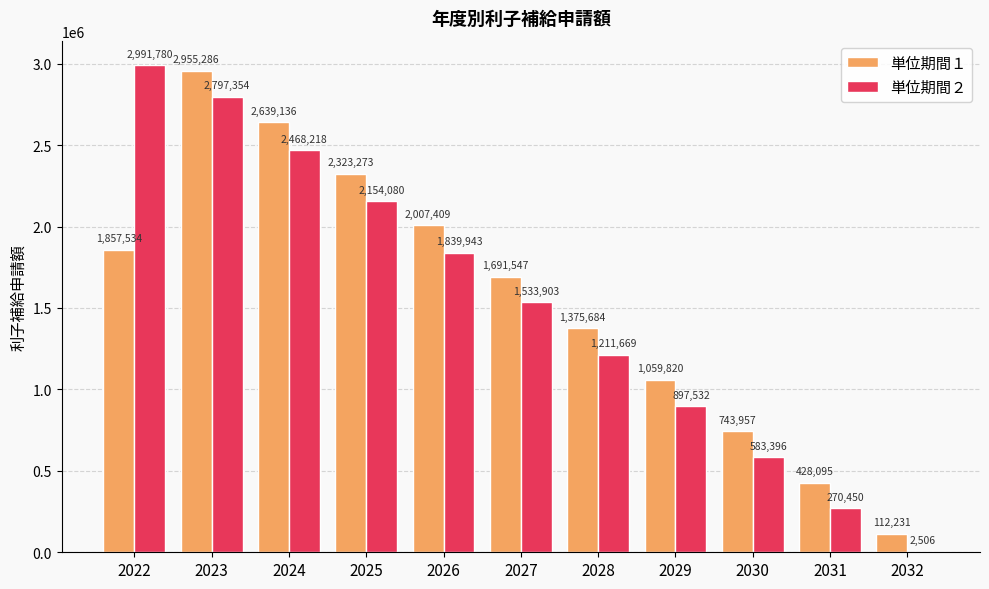

What are all the series names shown in the legend?

単位期間１, 単位期間２